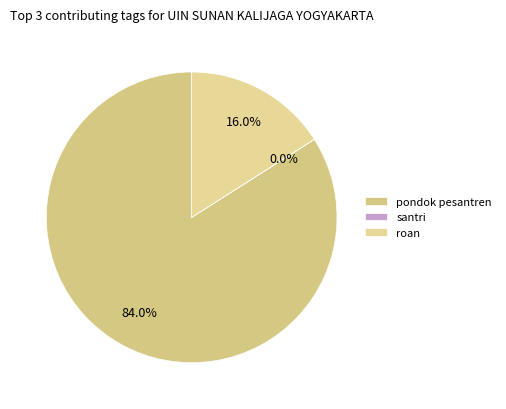

Which has a higher value, pondok pesantren or santri?

pondok pesantren